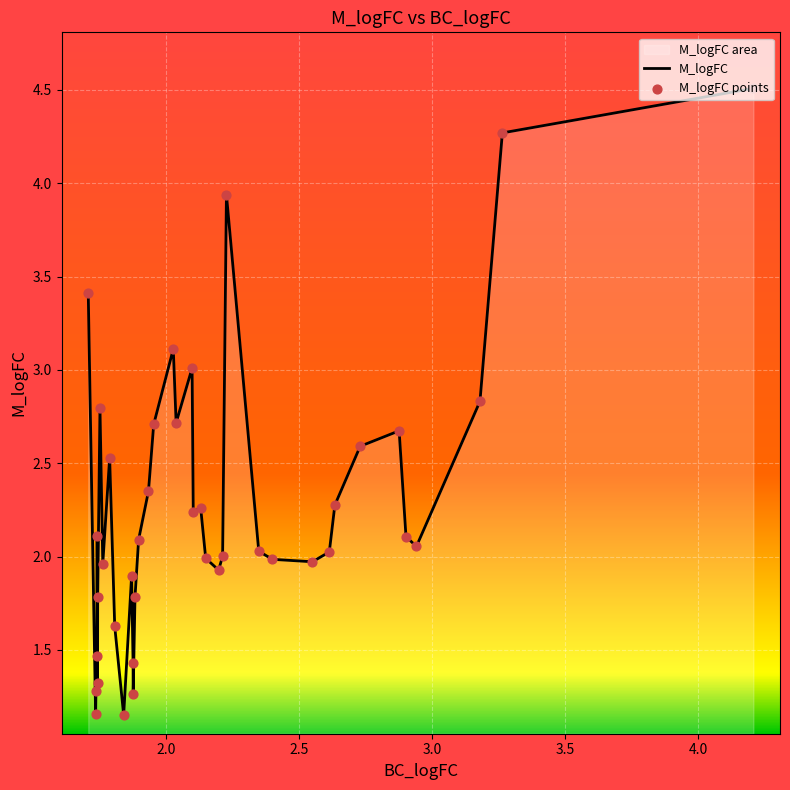

What is the greatest value displayed?

4.5